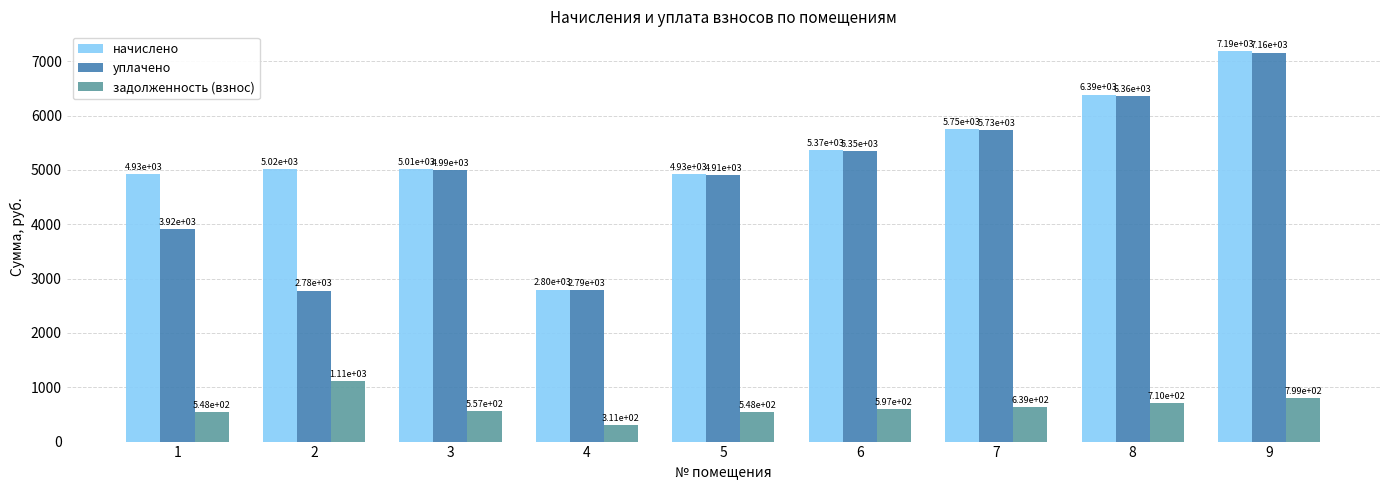

Where does the уплачено series first go above 4992?

3